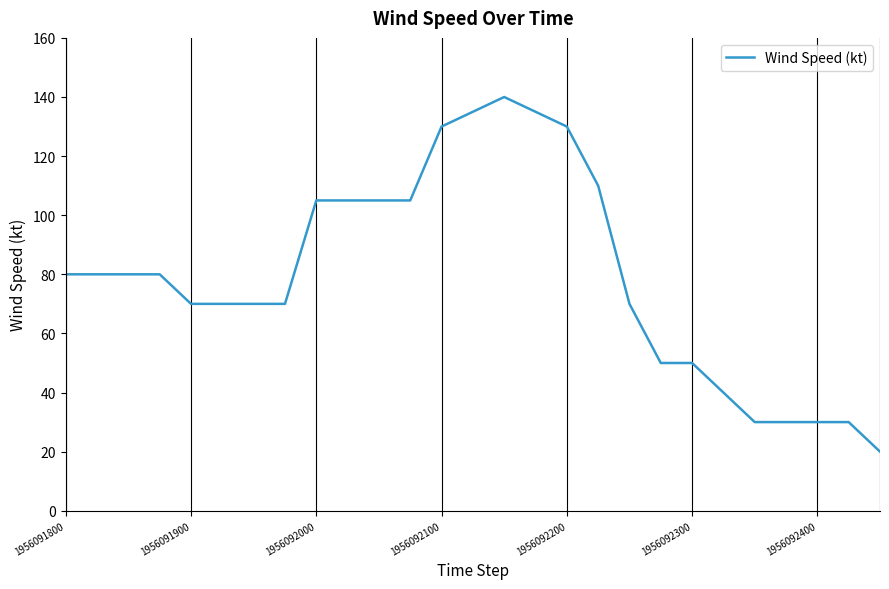

What is the maximum value shown in the chart?

140